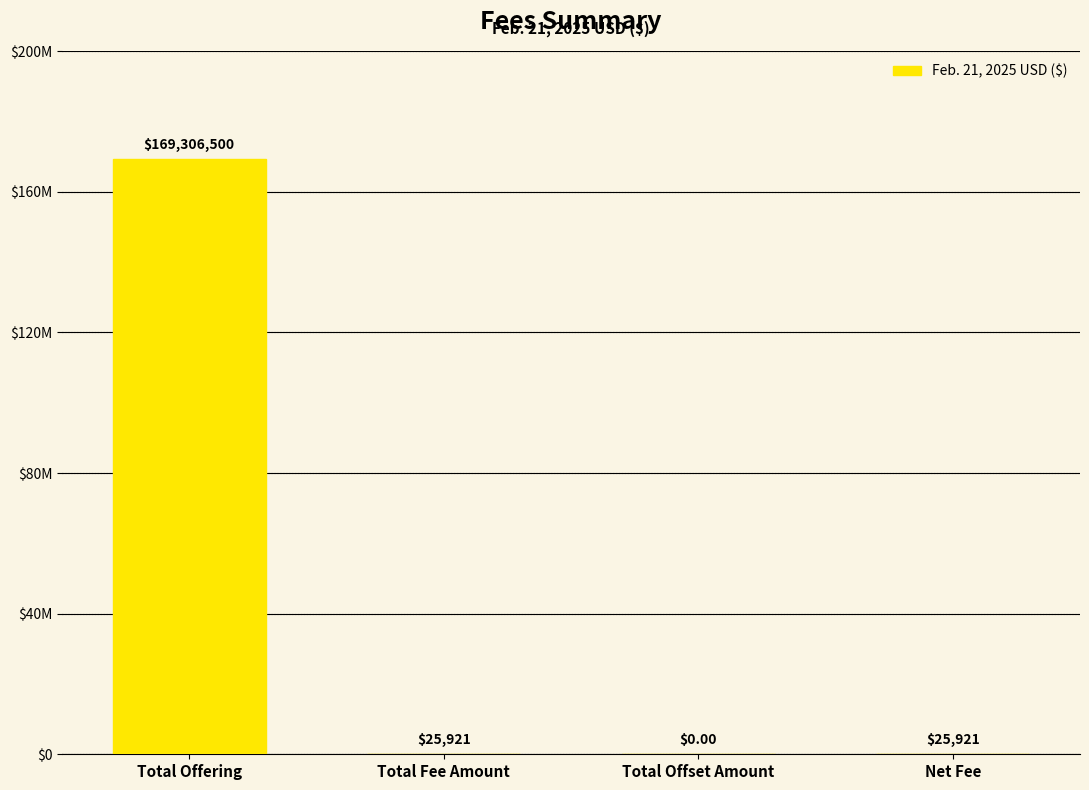

List the labels in order of value, largest first.

Total Offering, Total Fee Amount, Net Fee, Total Offset Amount